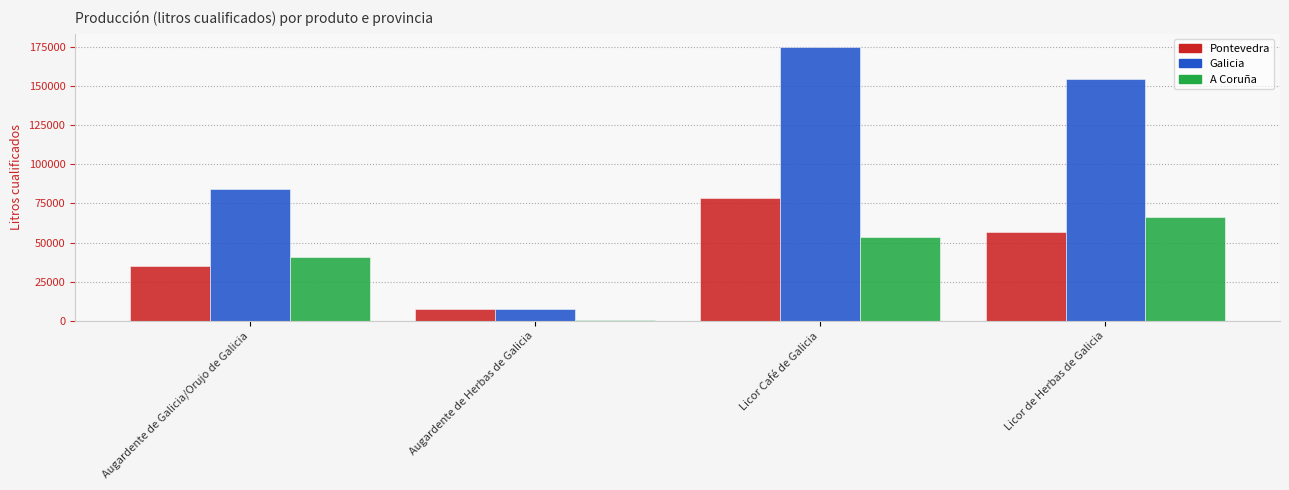

Reading left to right, extract all data points from this chart.

Pontevedra: 34863	7425	78601	56824
Galicia: 84316	7725	174714	154162
A Coruña: 40930	300	53400	66400